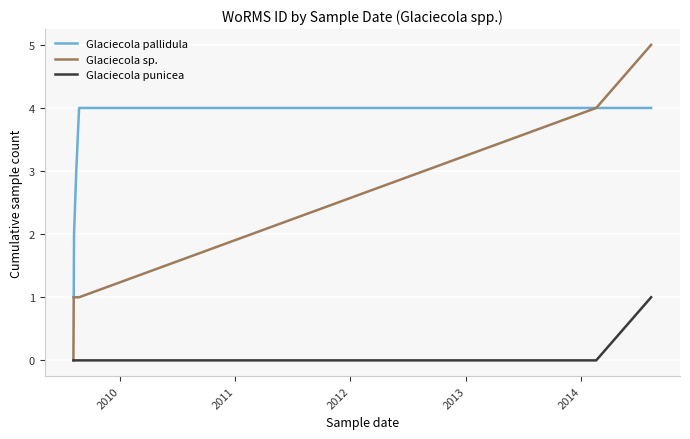

Which series has the widest spread of values?

Glaciecola sp.